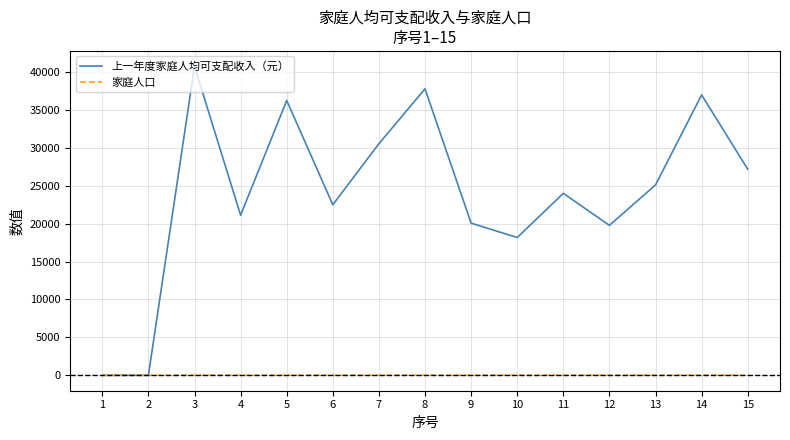

Which category has the highest value in the 上一年度家庭人均可支配收入（元） series?

3